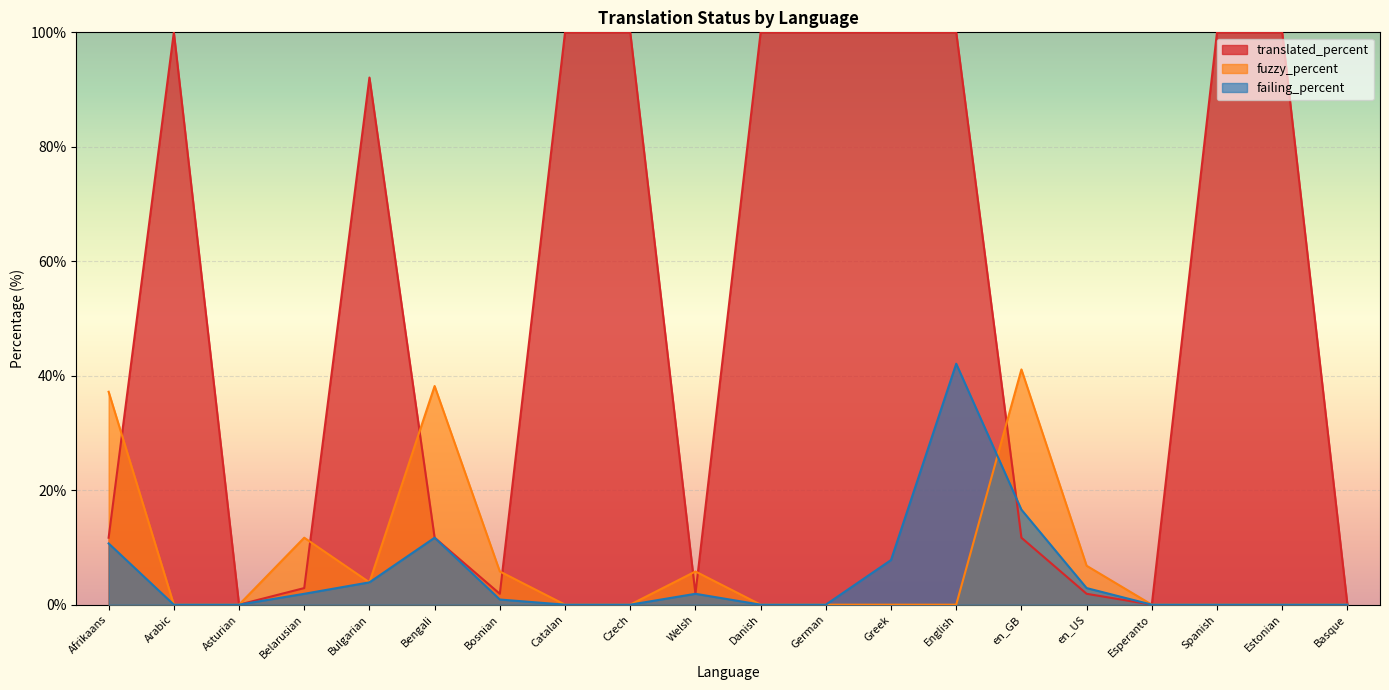

Reading left to right, transcribe all the data shown in this chart.

translated_percent: Afrikaans=11.7	Arabic=100.0	Asturian=0.0	Belarusian=2.9	Bulgarian=92.1	Bengali=11.7	Bosnian=1.9	Catalan=100.0	Czech=100.0	Welsh=1.9	Danish=100.0	German=100.0	Greek=100.0	English=100.0	en_GB=11.7	en_US=1.9	Esperanto=0.0	Spanish=100.0	Estonian=100.0	Basque=0.0
fuzzy_percent: Afrikaans=37.2	Arabic=0.0	Asturian=0.0	Belarusian=11.7	Bulgarian=3.9	Bengali=38.2	Bosnian=5.8	Catalan=0.0	Czech=0.0	Welsh=5.8	Danish=0.0	German=0.0	Greek=0.0	English=0.0	en_GB=41.1	en_US=6.8	Esperanto=0.0	Spanish=0.0	Estonian=0.0	Basque=0.0
failing_percent: Afrikaans=10.7	Arabic=0.0	Asturian=0.0	Belarusian=1.9	Bulgarian=3.9	Bengali=11.7	Bosnian=0.9	Catalan=0.0	Czech=0.0	Welsh=1.9	Danish=0.0	German=0.0	Greek=7.8	English=42.1	en_GB=16.6	en_US=2.9	Esperanto=0.0	Spanish=0.0	Estonian=0.0	Basque=0.0